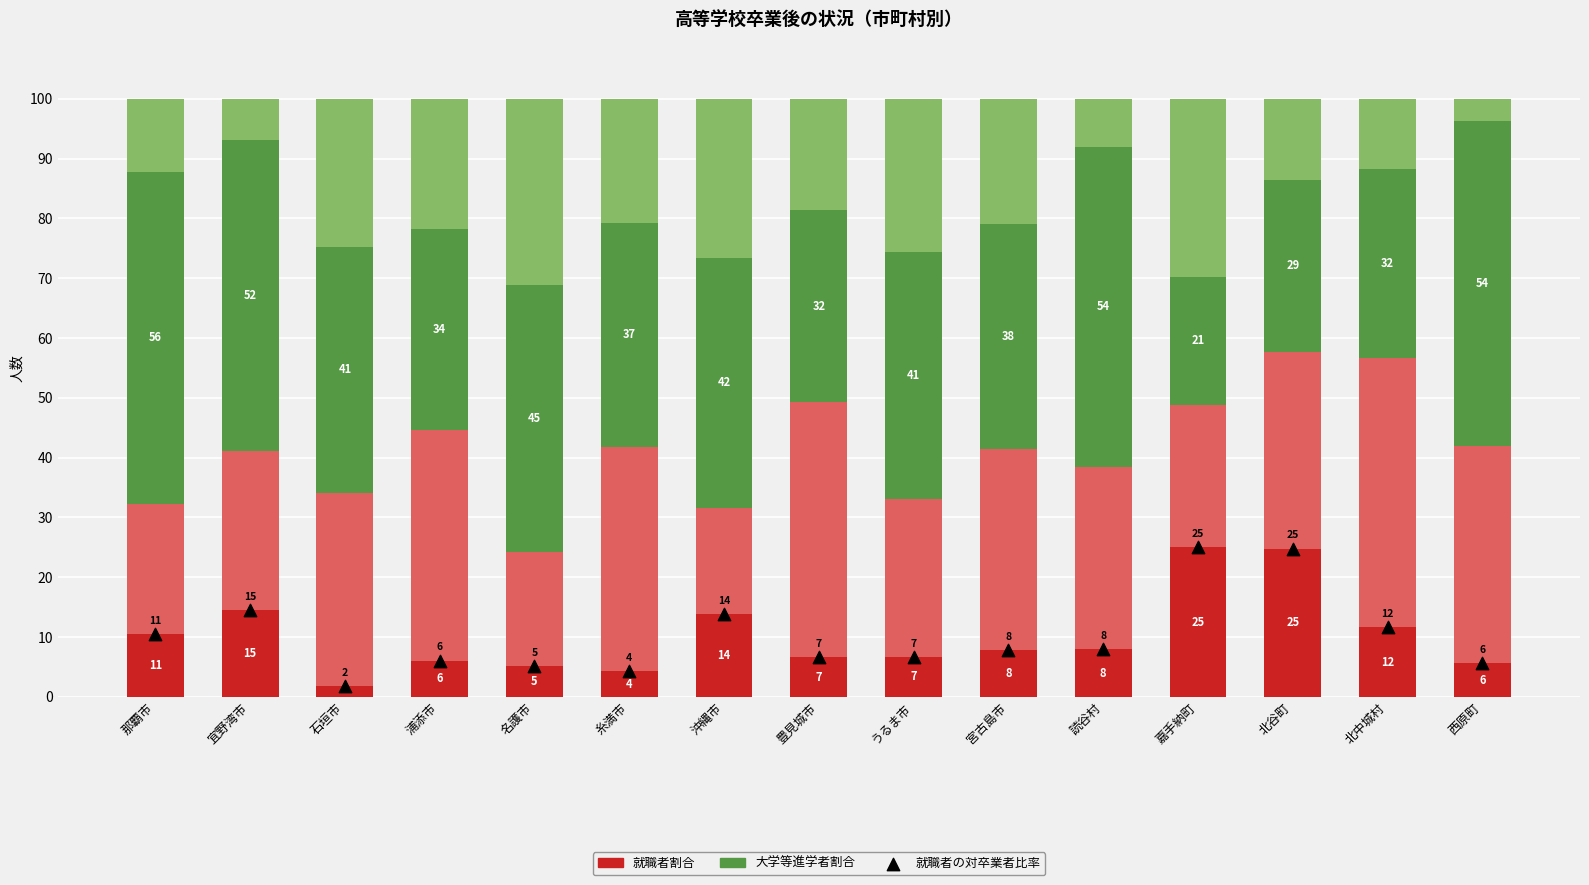

Which series contains the highest Y value?

大学等進学者割合